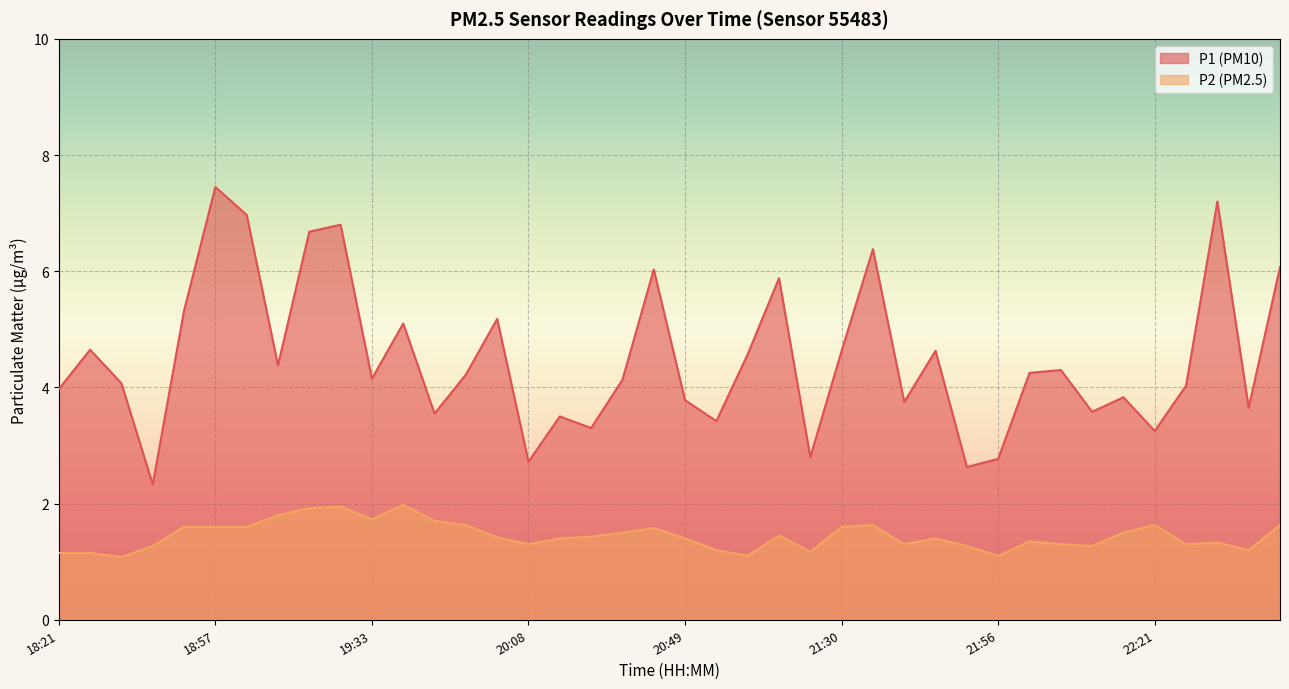

What is the maximum value shown in the chart?

7.5